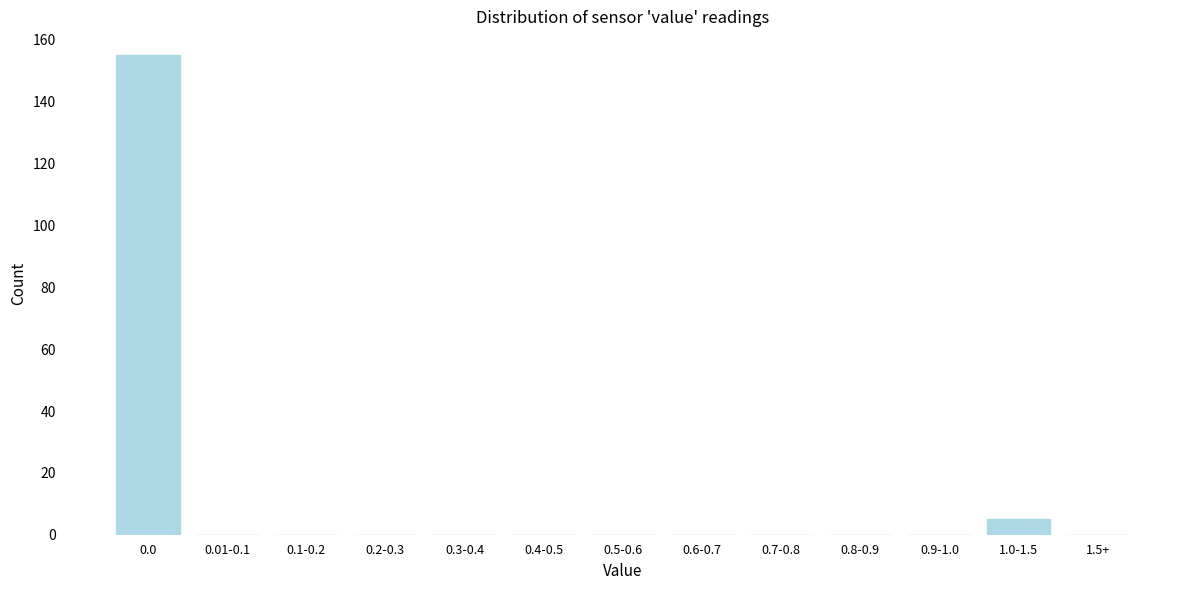

Reading left to right, list all the values displayed in this chart.

0.0=155	0.01-0.1=0	0.1-0.2=0	0.2-0.3=0	0.3-0.4=0	0.4-0.5=0	0.5-0.6=0	0.6-0.7=0	0.7-0.8=0	0.8-0.9=0	0.9-1.0=0	1.0-1.5=5	1.5+=0